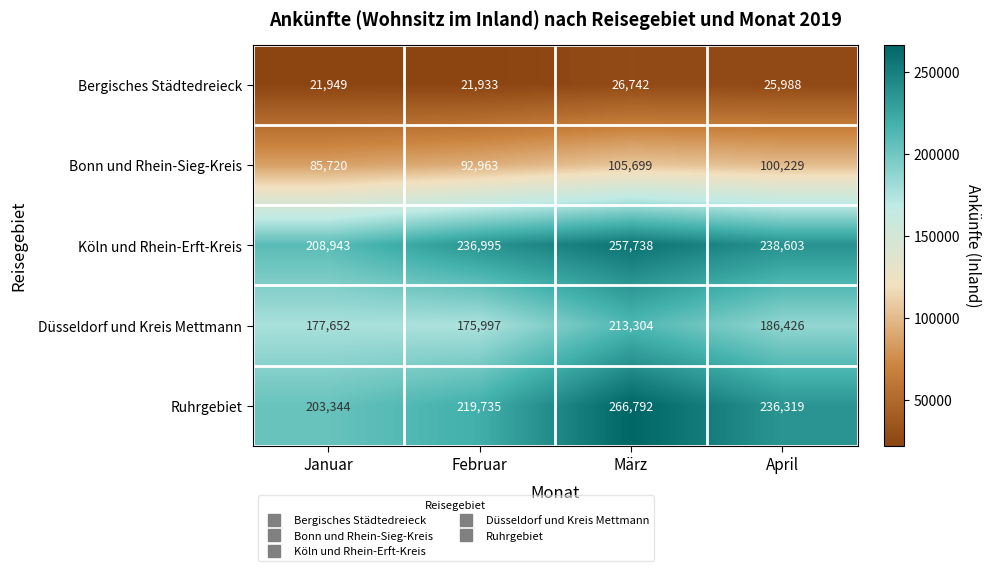

At which category is the sum across all series the highest?

März